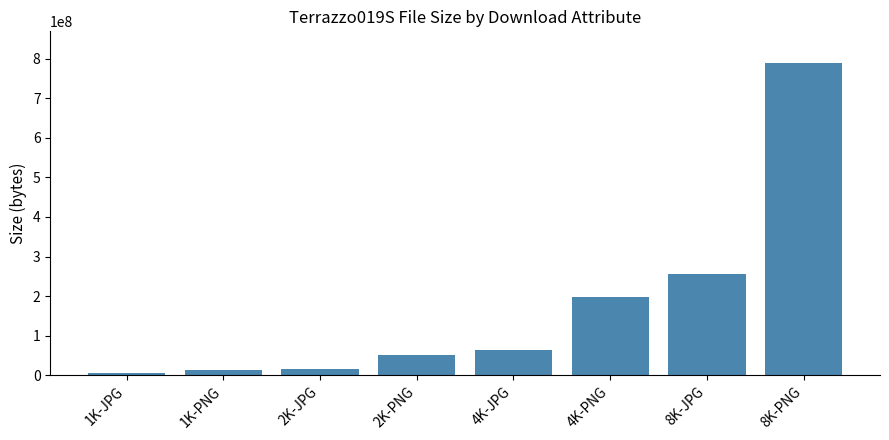

Which has a higher value, 8K-PNG or 4K-JPG?

8K-PNG